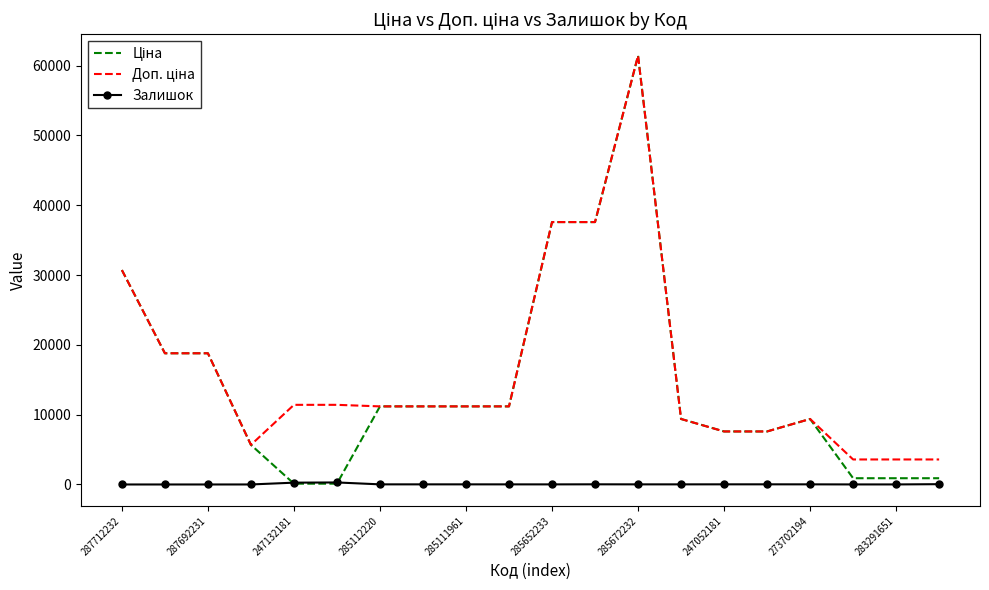

True or false: Залишок has a value of 6.0 at 283291651.

True